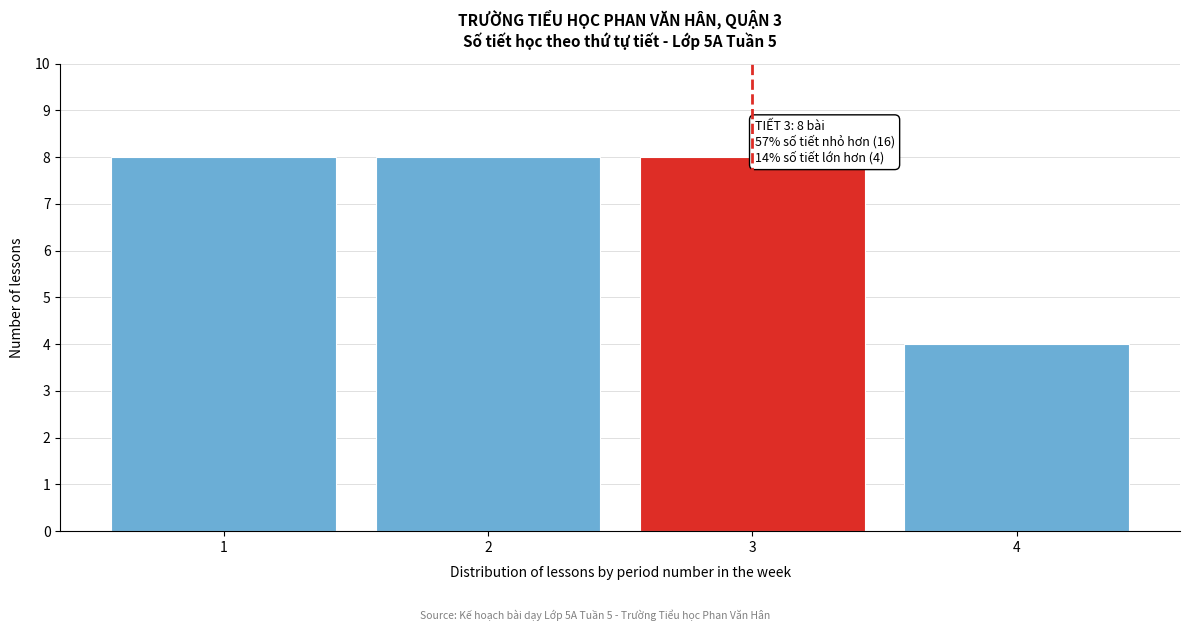

Reading left to right, list all the values displayed in this chart.

8	8	8	4